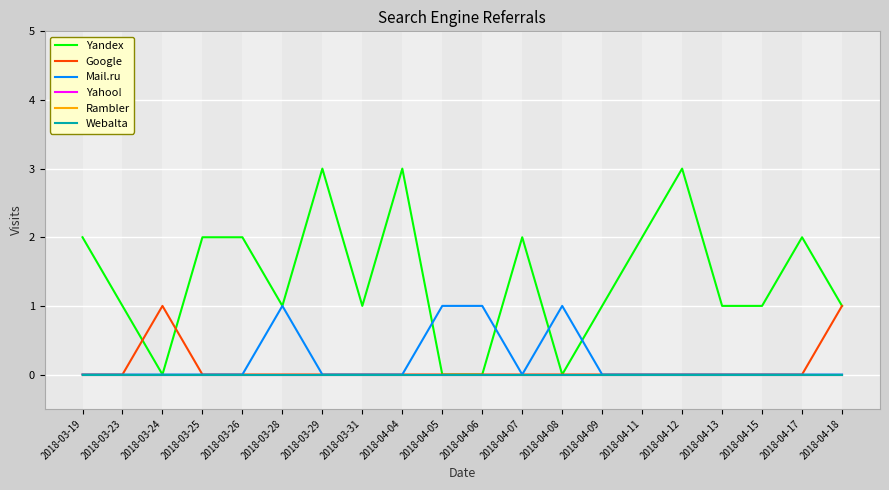

Is this an area chart (filled region under the line)?

No